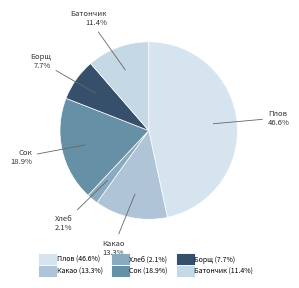

Which slice is the smallest?

Хлеб черн.